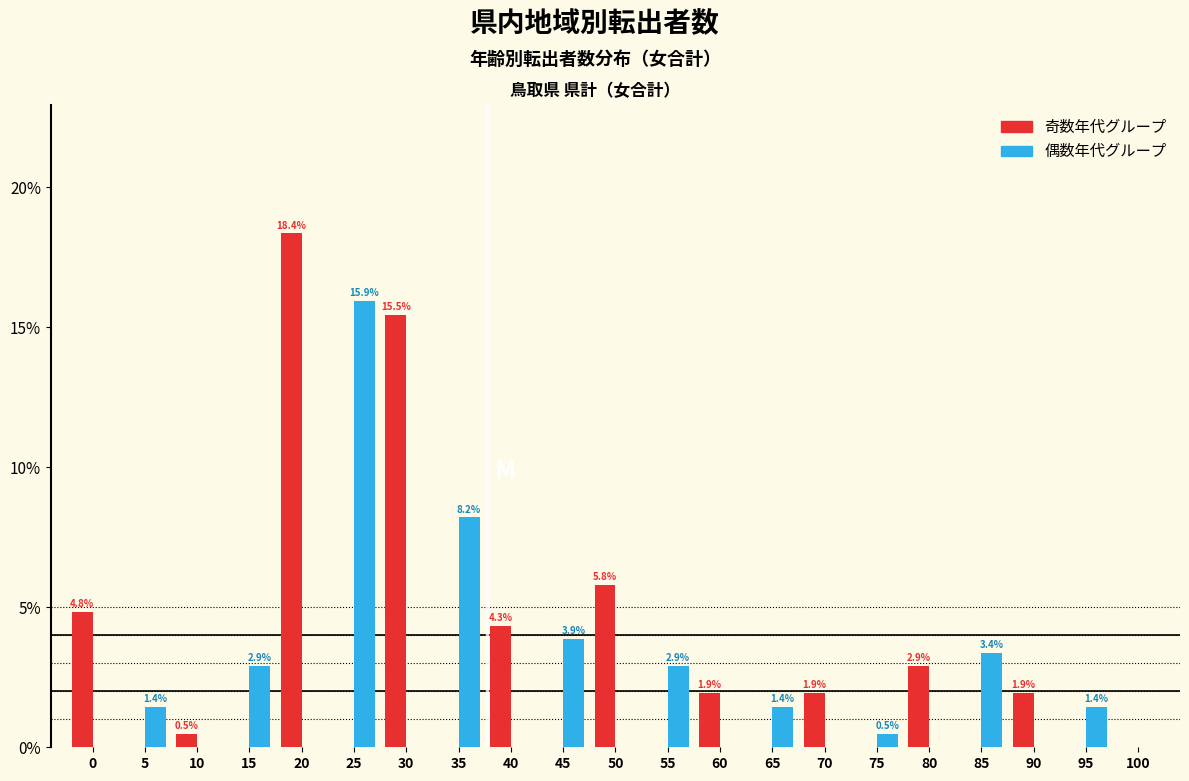

What is the total value across all series at 15?

2.9